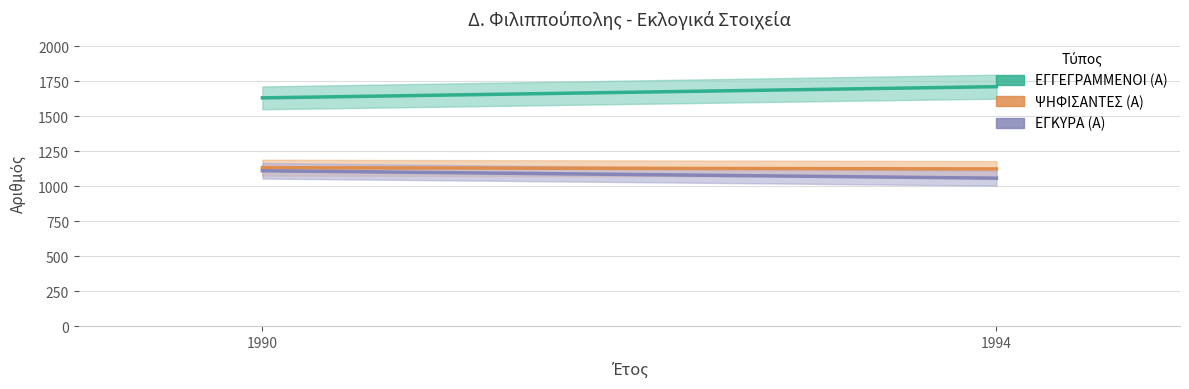

What is the difference between the ΨΗΦΙΣΑΝΤΕΣ (Α) values at 1994 and 1990?

9